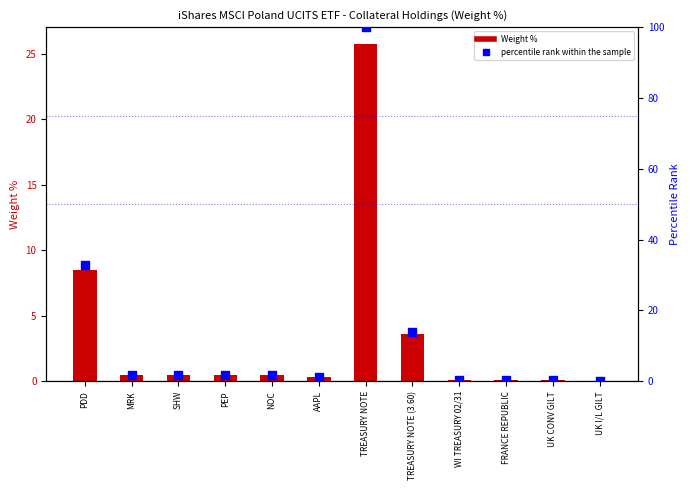

What is the change in value from WI TREASURY 02/31 to UK I/L GILT?

-0.1